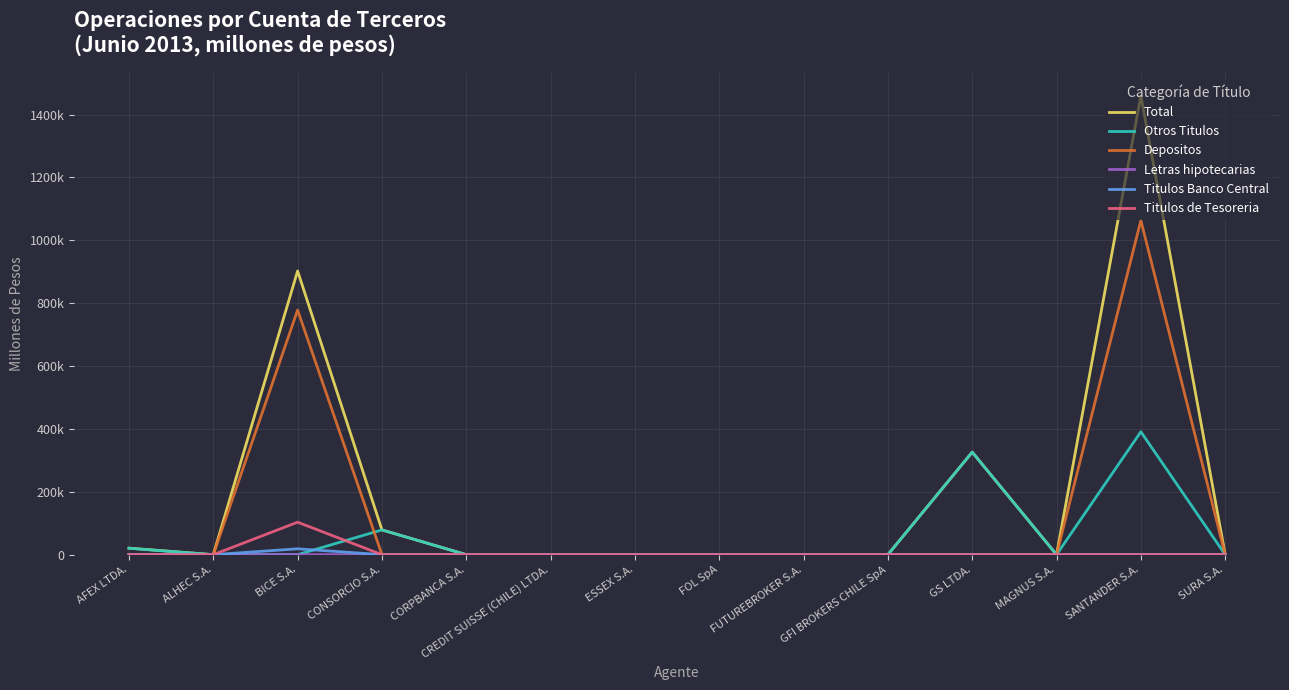

True or false: Titulos Banco Central and Letras hipotecarias intersect in this chart.

False